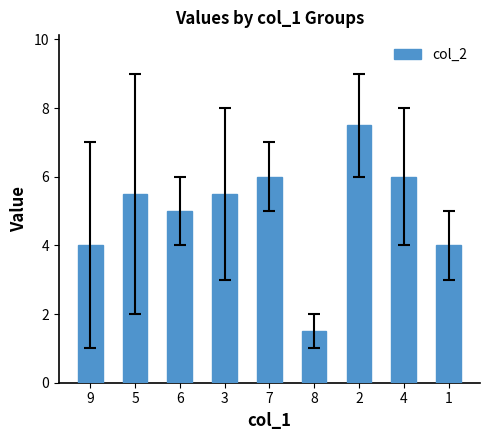

The value at 5 is 2.8. True or false?

False